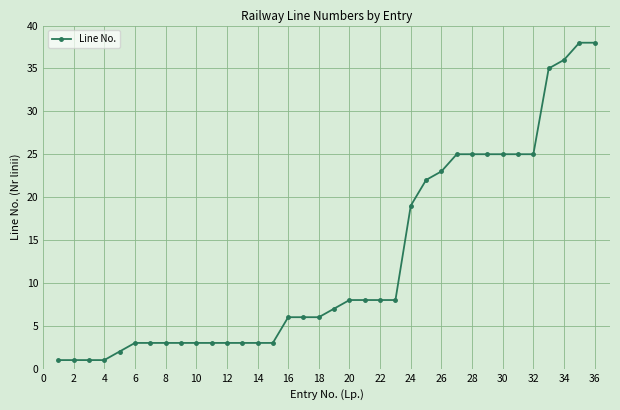

What is the value of the 27th point from the left?

25